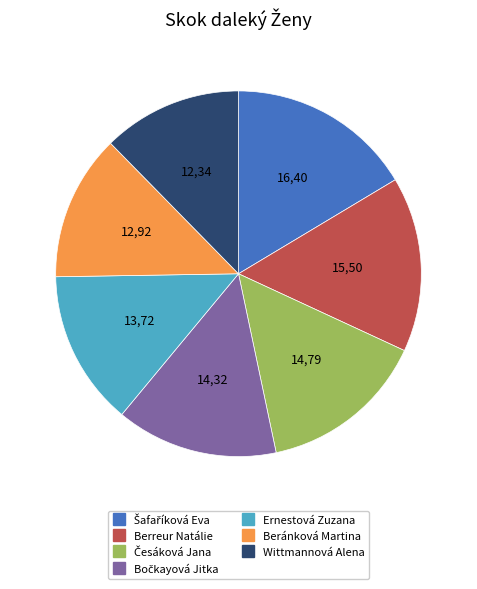

Which category has the smallest portion of the pie?

Wittmannová Alena